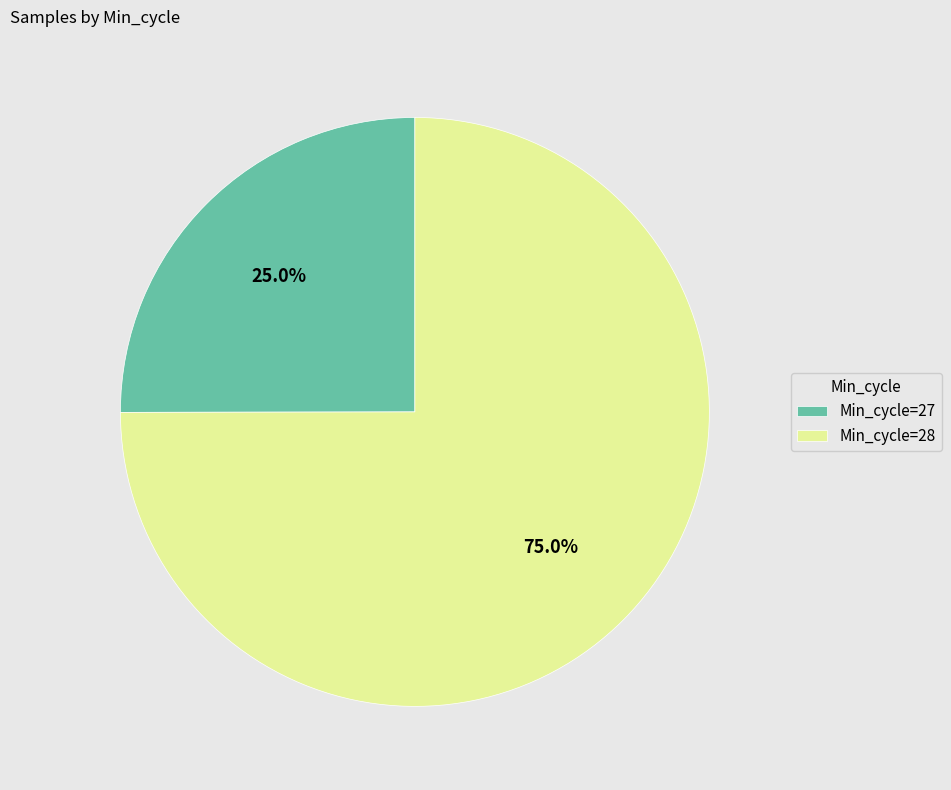

Which slice is the smallest?

Min_cycle=27